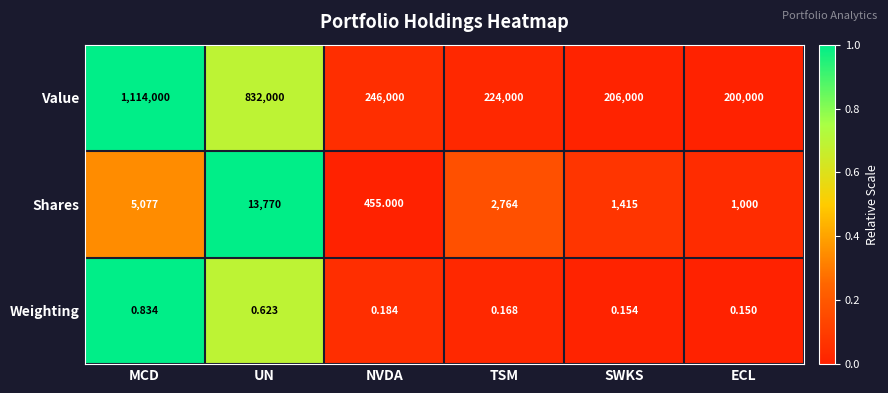

What is the difference between the highest and lowest values at SWKS?

205999.8